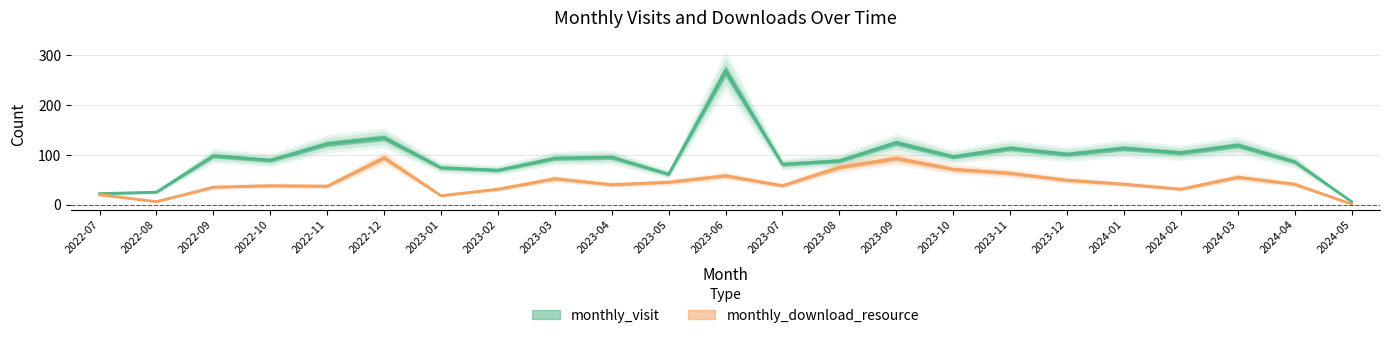

How many lines are shown in the chart?

2